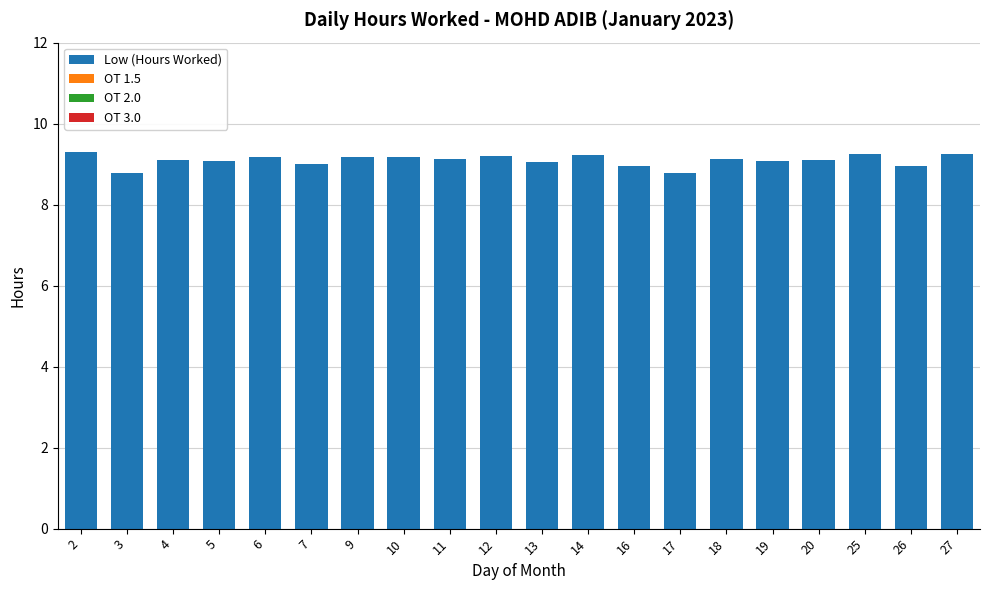

What is the value of the 16th bar from the left?

9.1